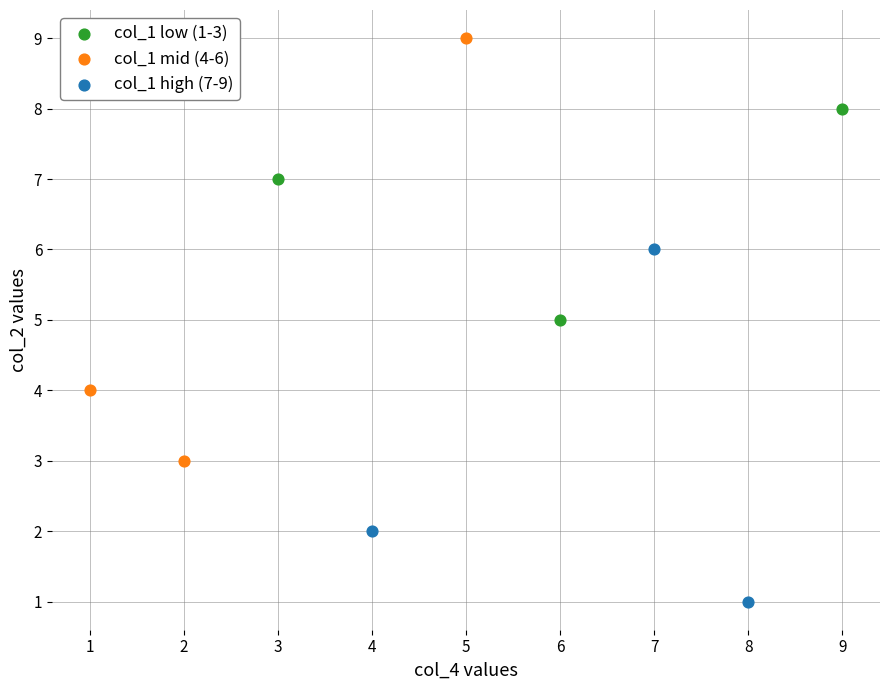

Which series reaches the minimum Y coordinate?

col_1 high (7-9)